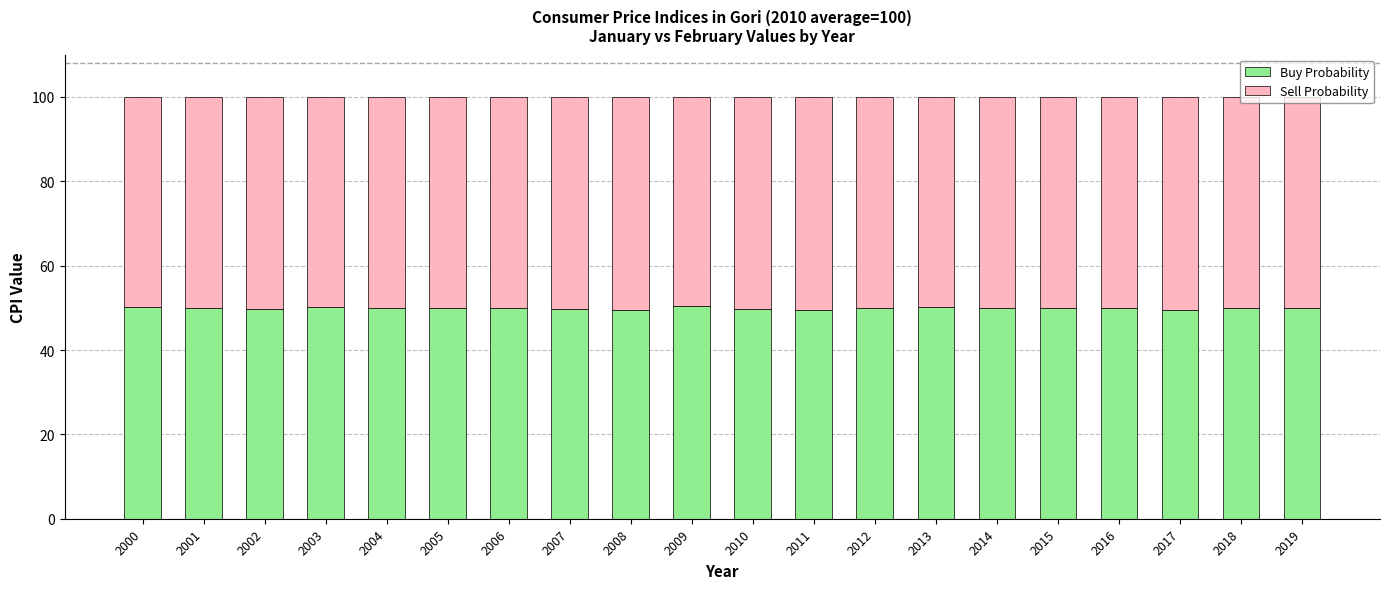

What is the sum of the Buy Probability values at 2015 and 2012?

99.9